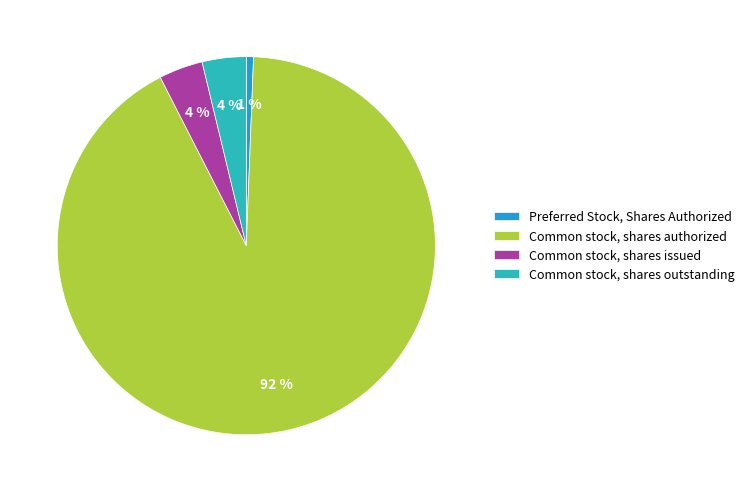

True or false: Common stock, shares authorized accounts for 92% of the total.

True